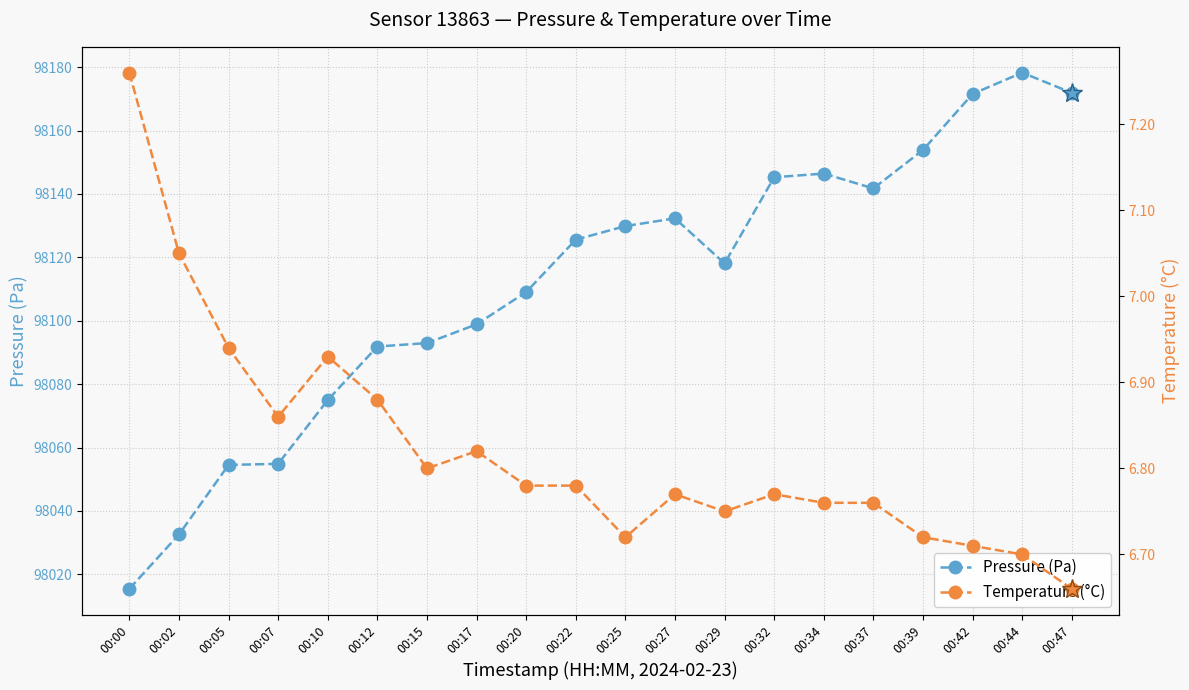

Is the value of Temperature (°C) at 00:15 greater than the value of Pressure (Pa) at 00:10?

No